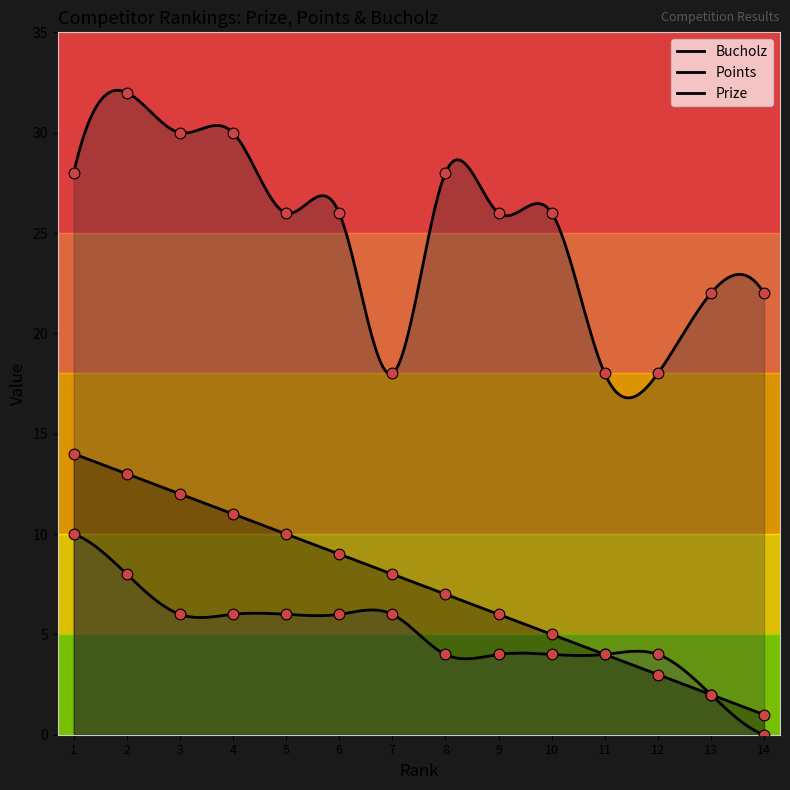

Is the value of Points at 9 greater than the value of Prize at 7?

No